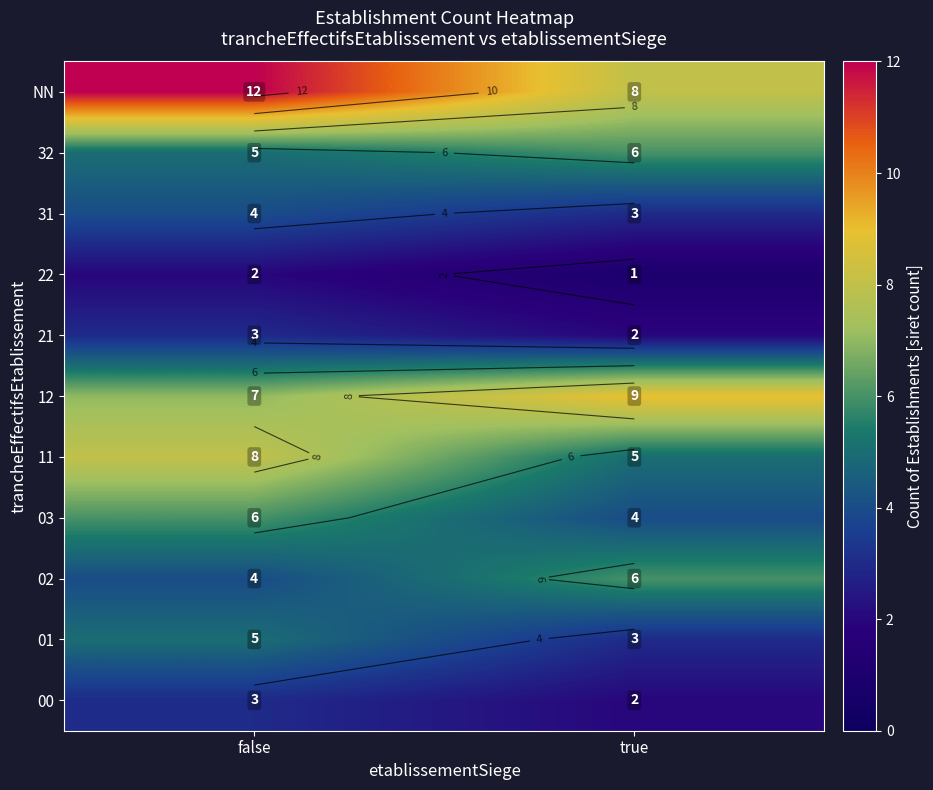

The value of 21 at true is 2. True or false?

True